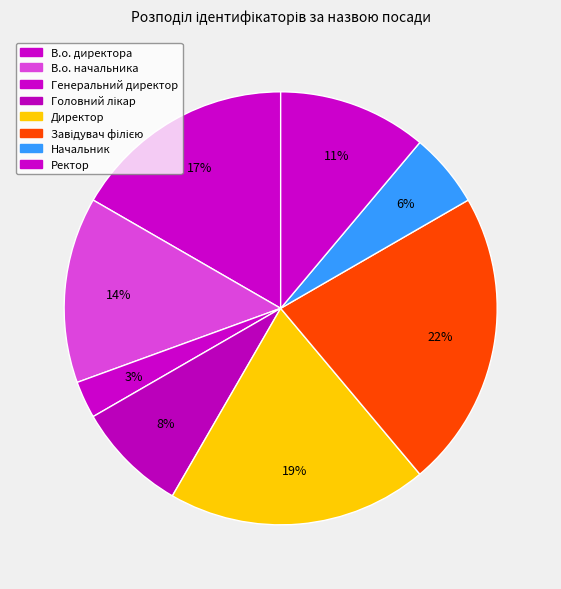

What percentage is the В.о. начальника slice, to the nearest percent?

14%